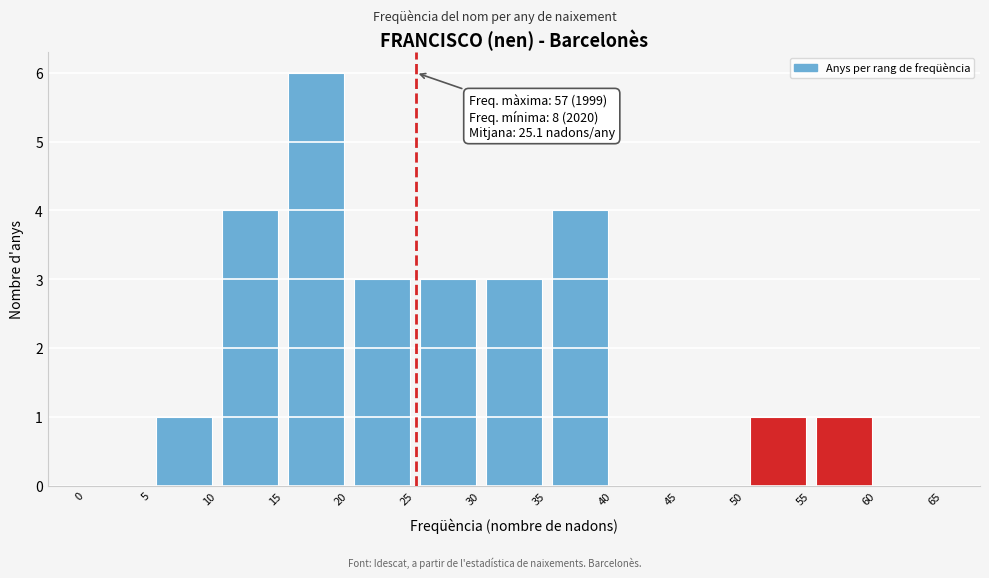

Over which range of the x-axis is the bar tallest?

15 to 20